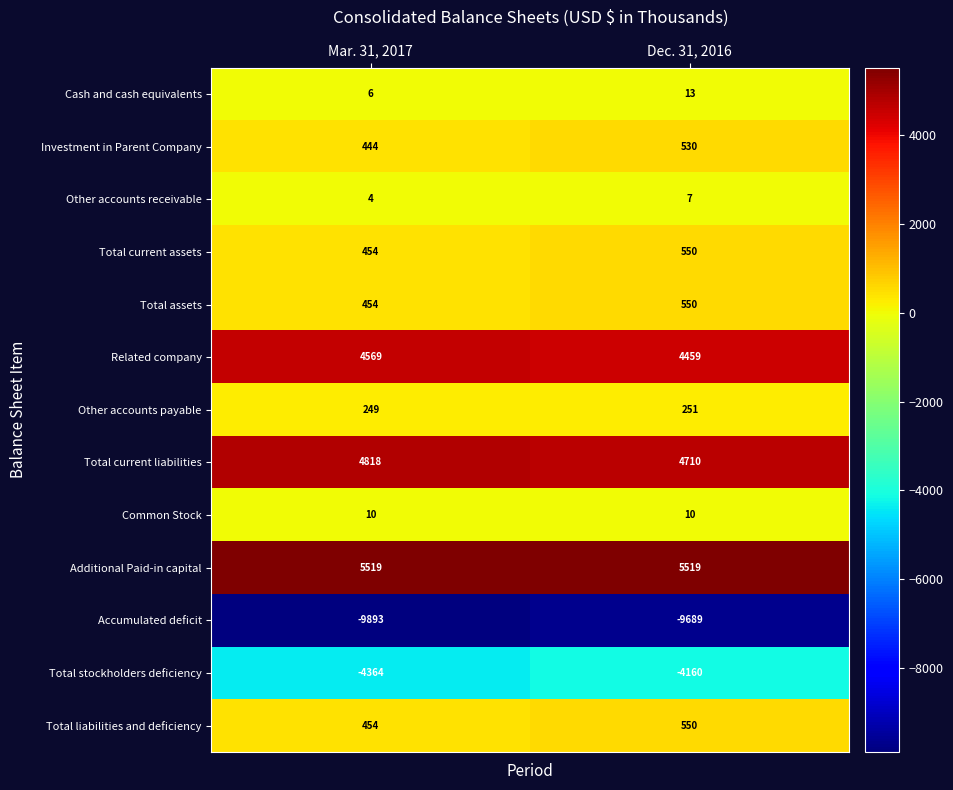

At how many categories does at least one series exceed 4807?

2